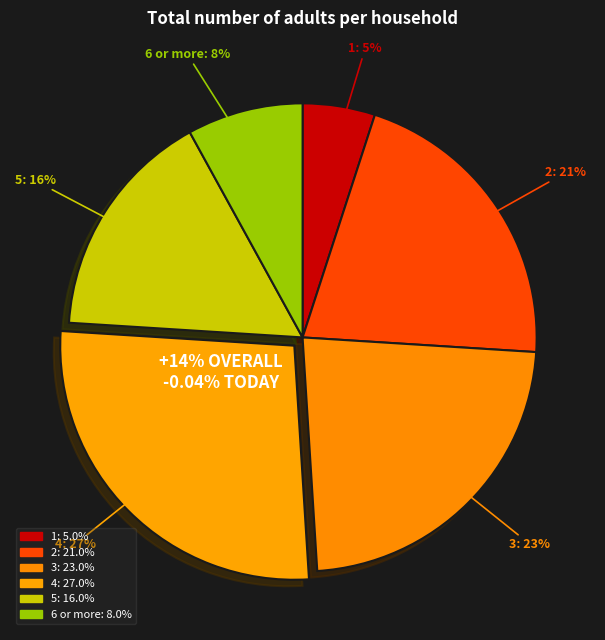

Which has a higher value, 2 or 3?

3